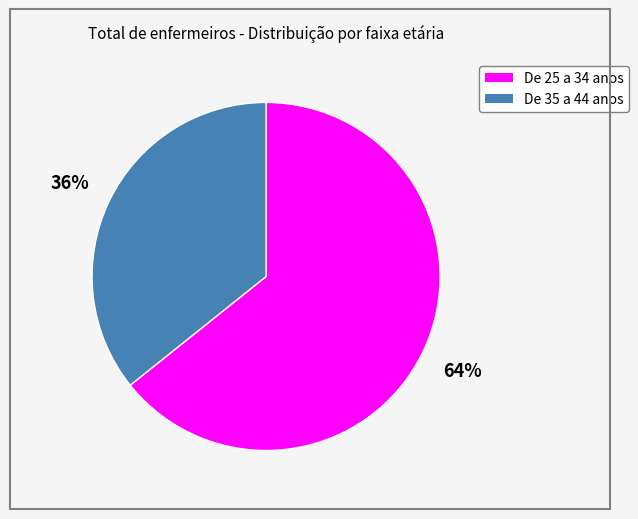

Do De 35 a 44 anos and De 25 a 34 anos together represent more than half of the pie?

Yes